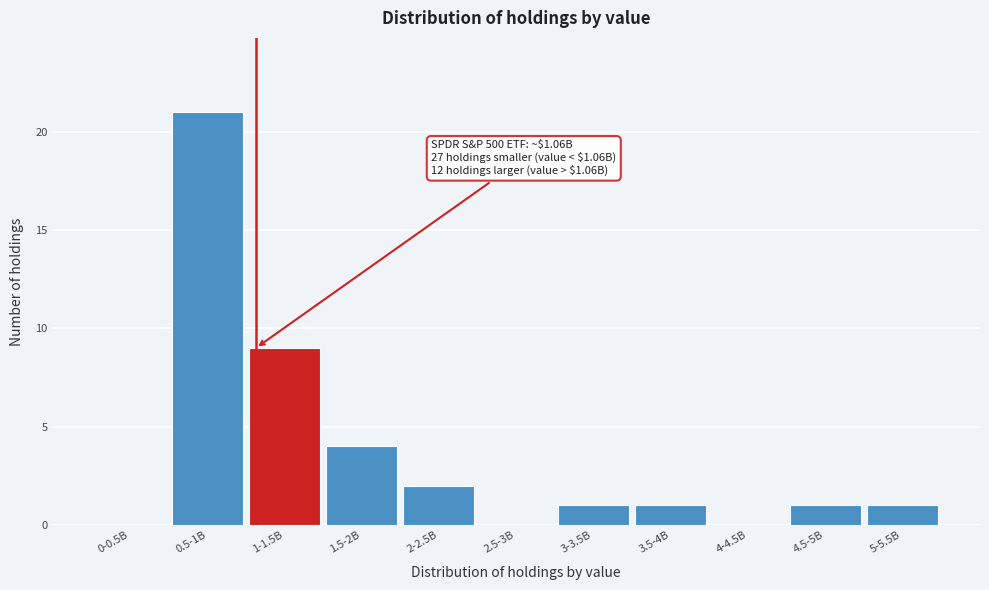

Reading left to right, what are all the values shown in this chart?

0-0.5B=0	0.5-1B=21	1-1.5B=9	1.5-2B=4	2-2.5B=2	2.5-3B=0	3-3.5B=1	3.5-4B=1	4-4.5B=0	4.5-5B=1	5-5.5B=1